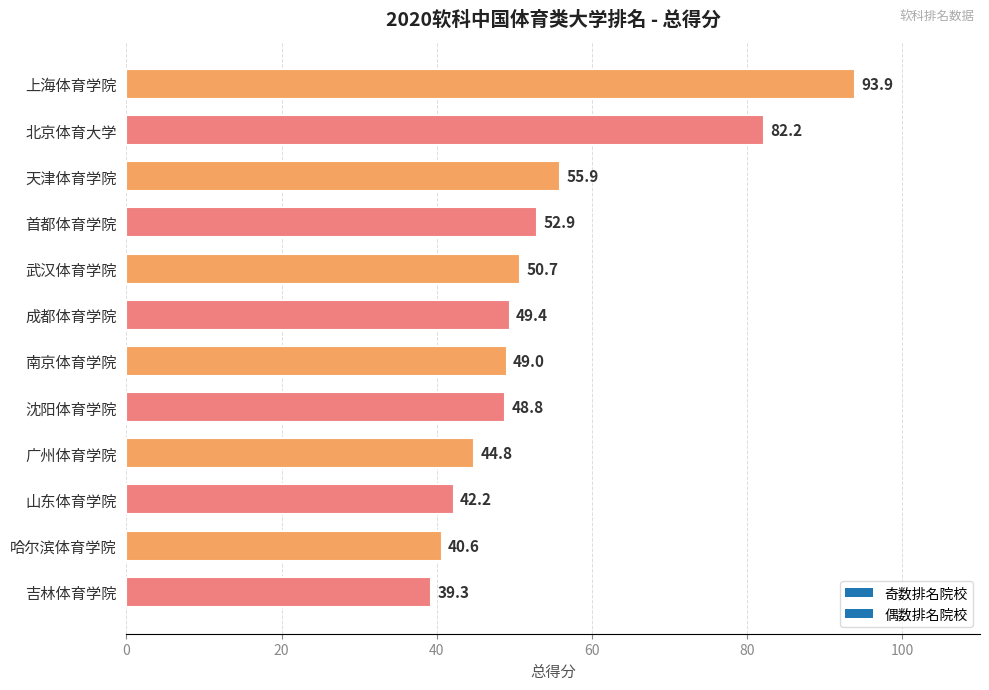

Rank the categories by value from lowest to highest.

吉林体育学院, 哈尔滨体育学院, 山东体育学院, 广州体育学院, 沈阳体育学院, 南京体育学院, 成都体育学院, 武汉体育学院, 首都体育学院, 天津体育学院, 北京体育大学, 上海体育学院